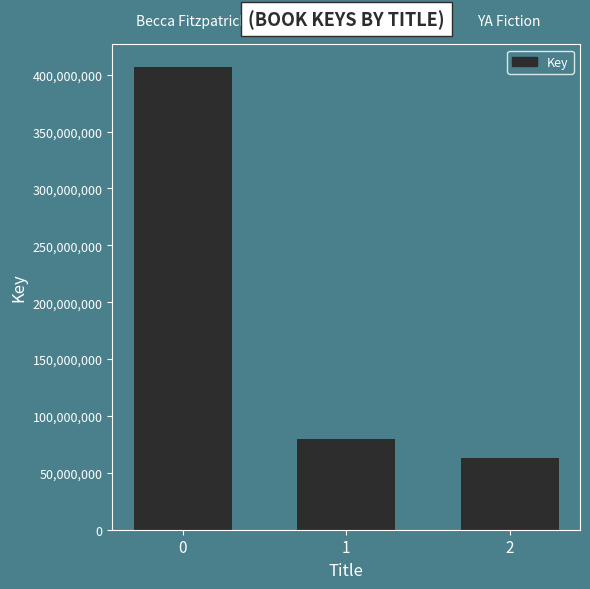

How many data points are less than 80075516?

1